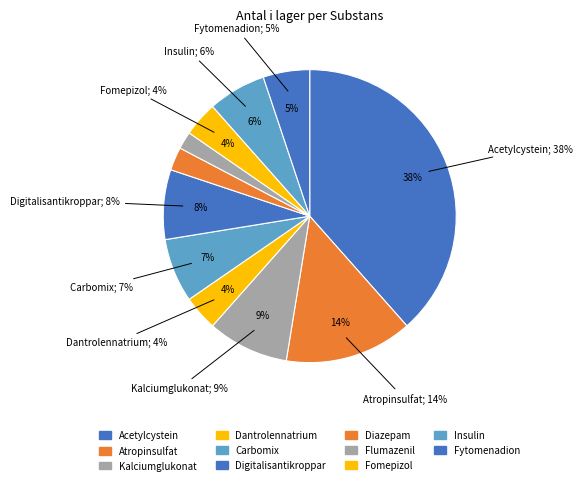

To the nearest percent, what is the difference between the largest and smallest slice percentages?

37%